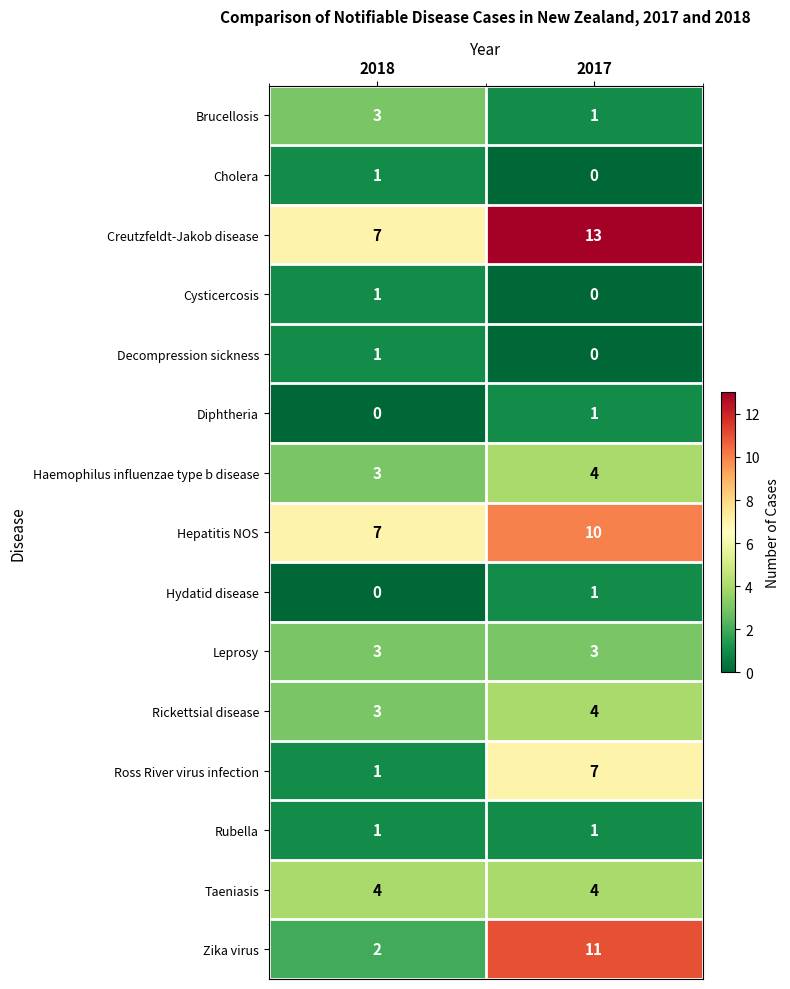

Which series has the largest range (max minus min)?

Zika virus